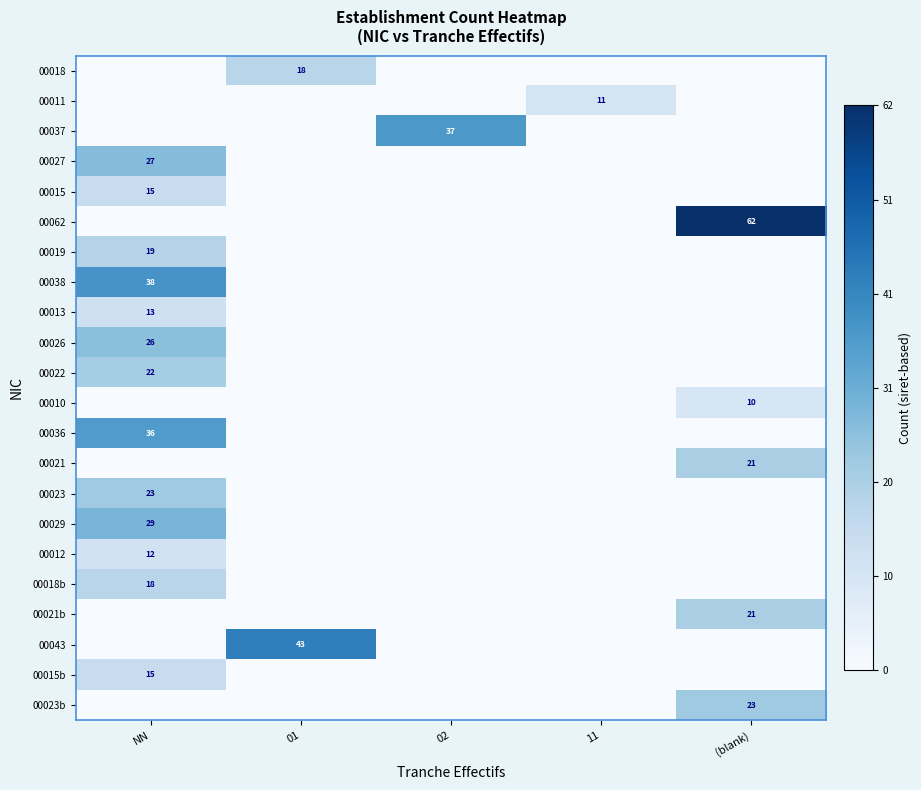

How many data points does each series have?

5